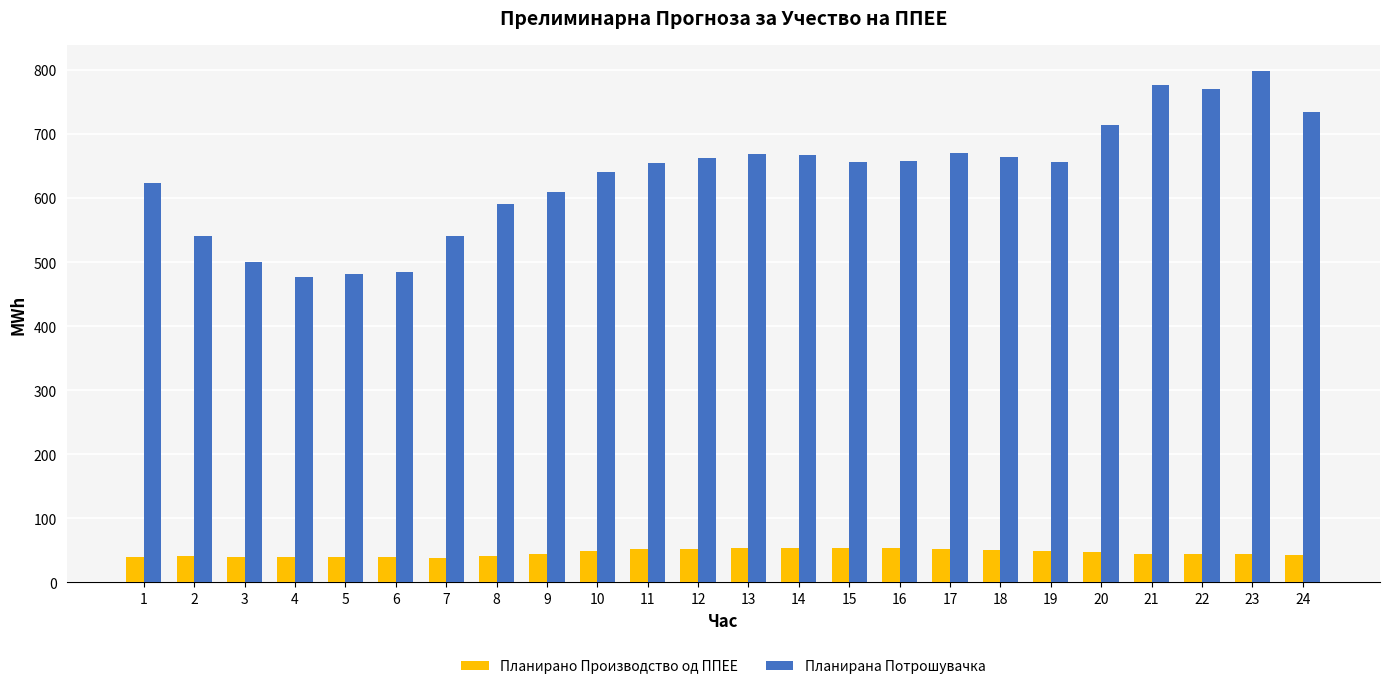

How many bars are there in each group?

2